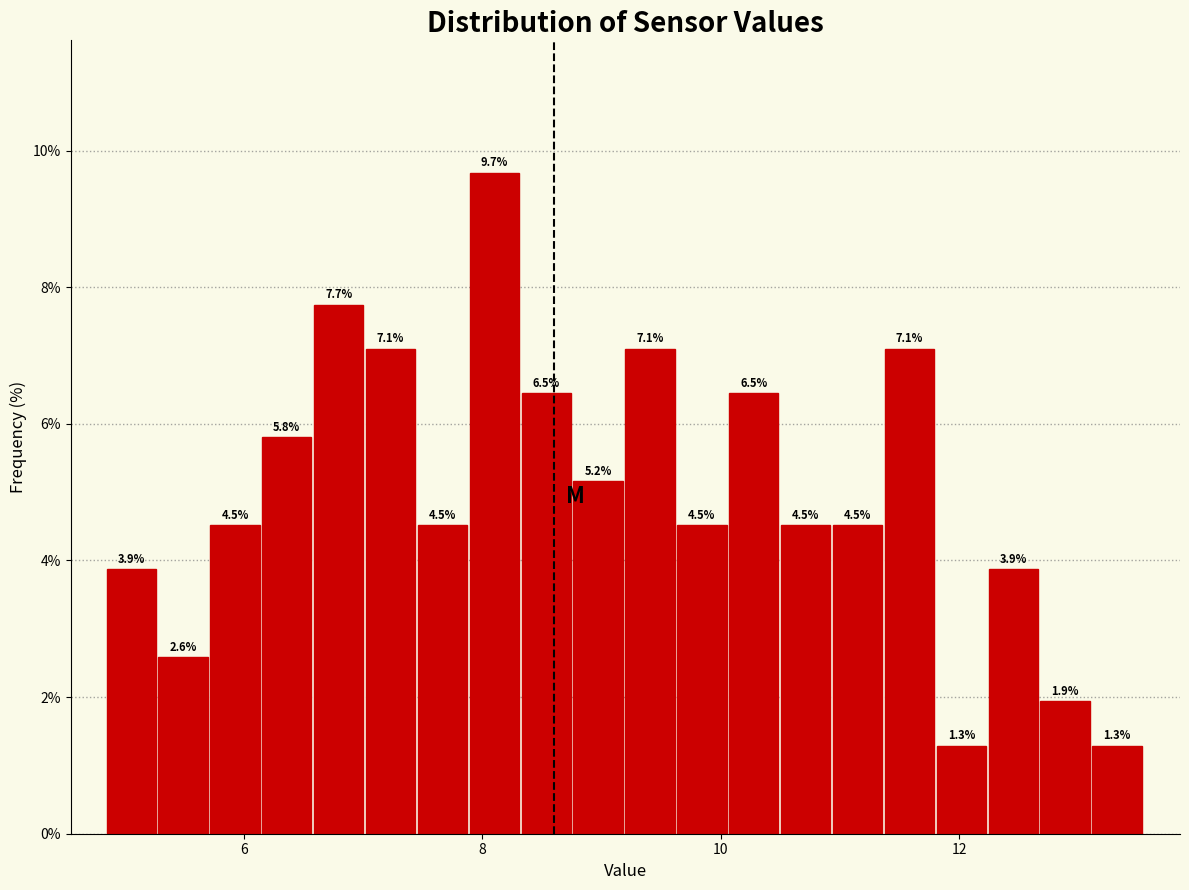

Read against the x-axis, roughly where is the centre of the tallest bar?

8.2